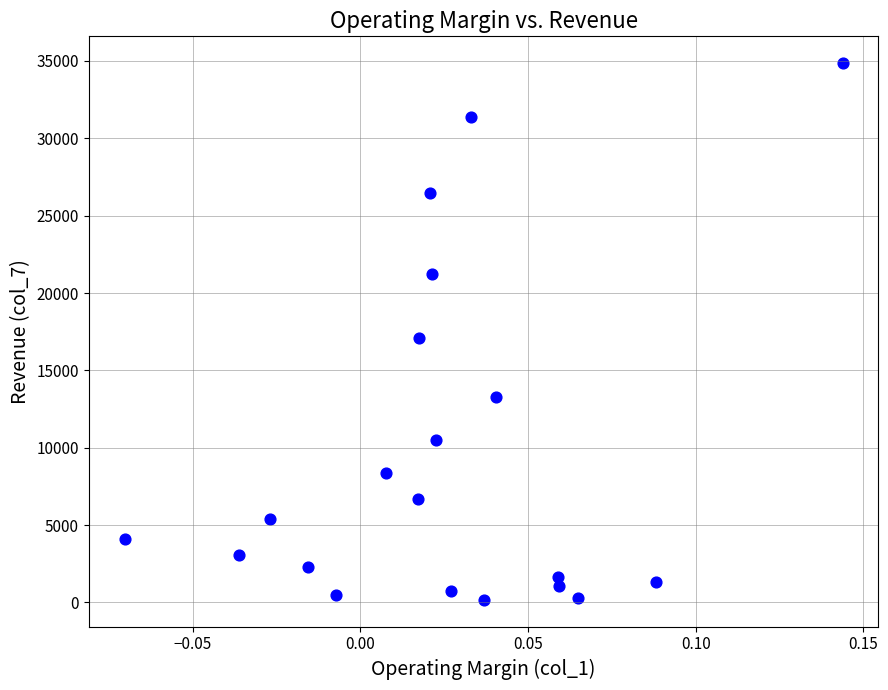

What is the range of Y values (max minus min)?

34681